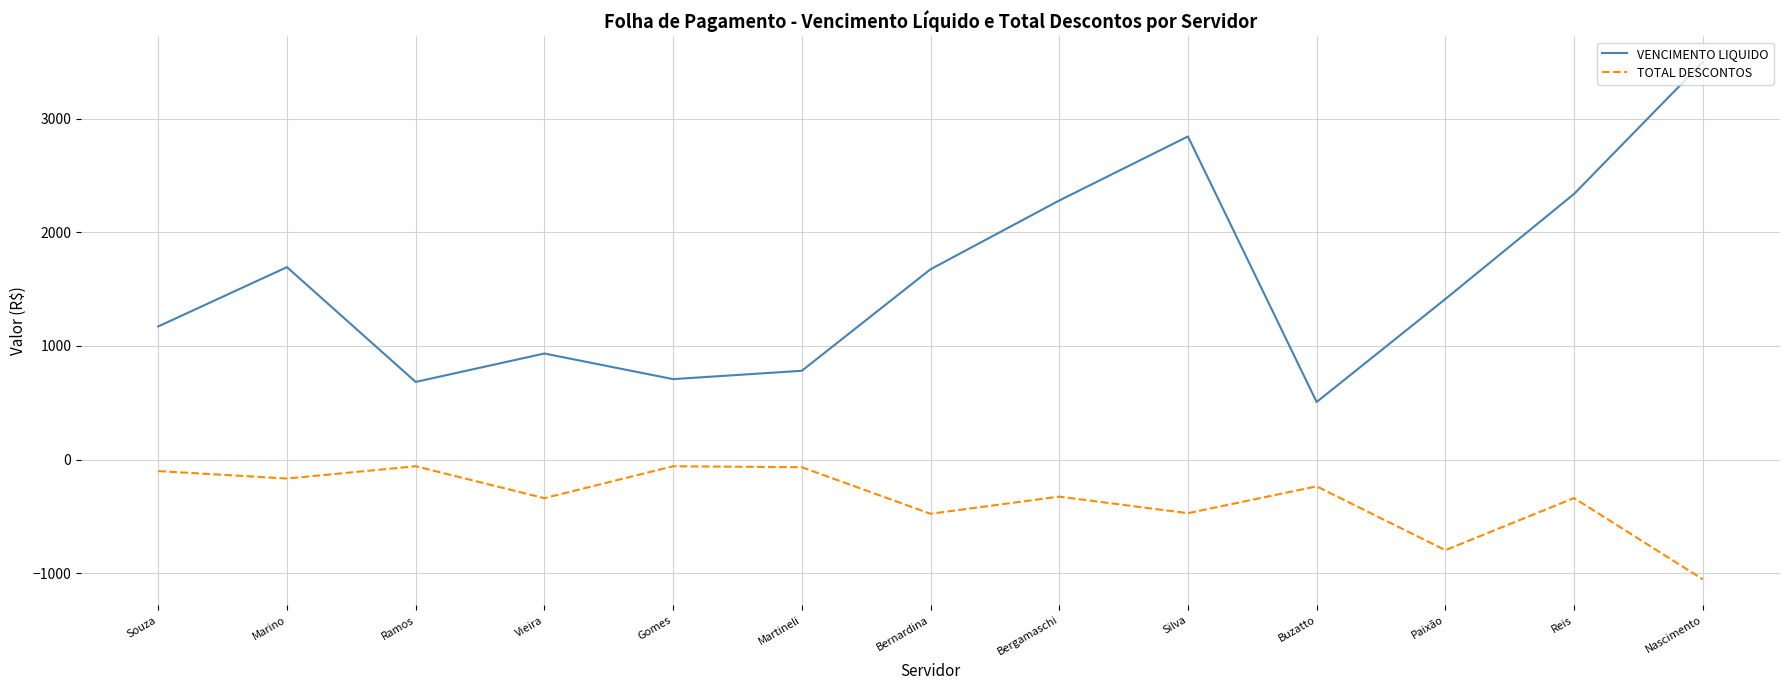

True or false: TOTAL DESCONTOS has more than 1 points higher than both neighbors.

True